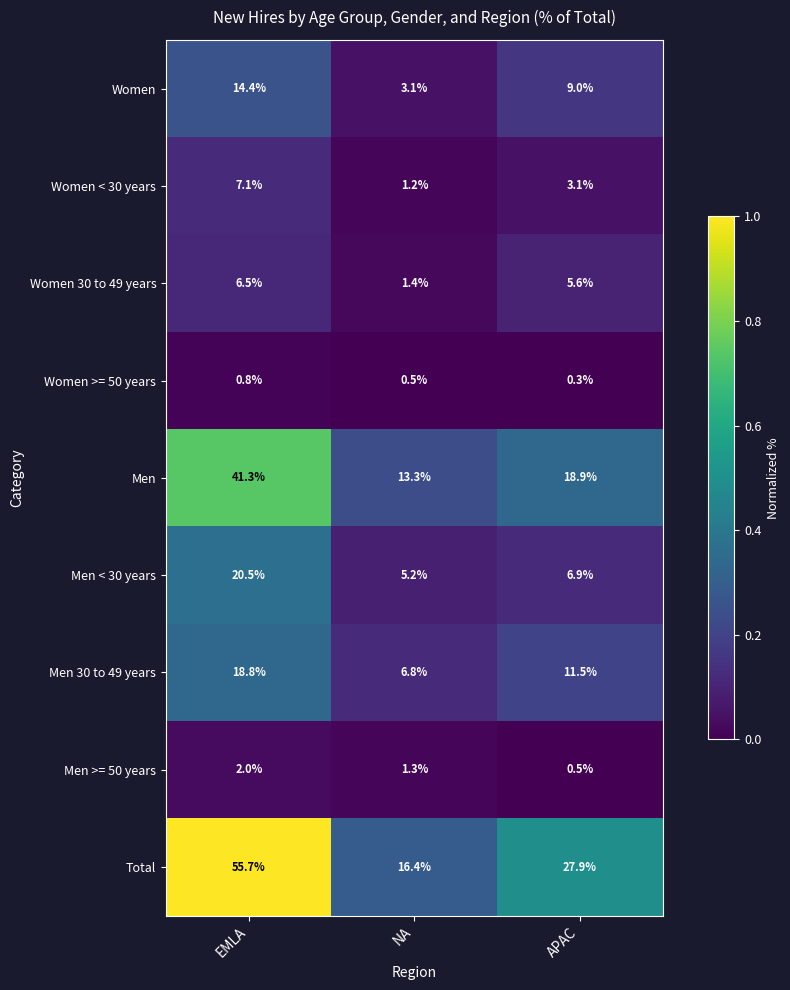

What is the difference between the highest and lowest values at APAC?

27.6